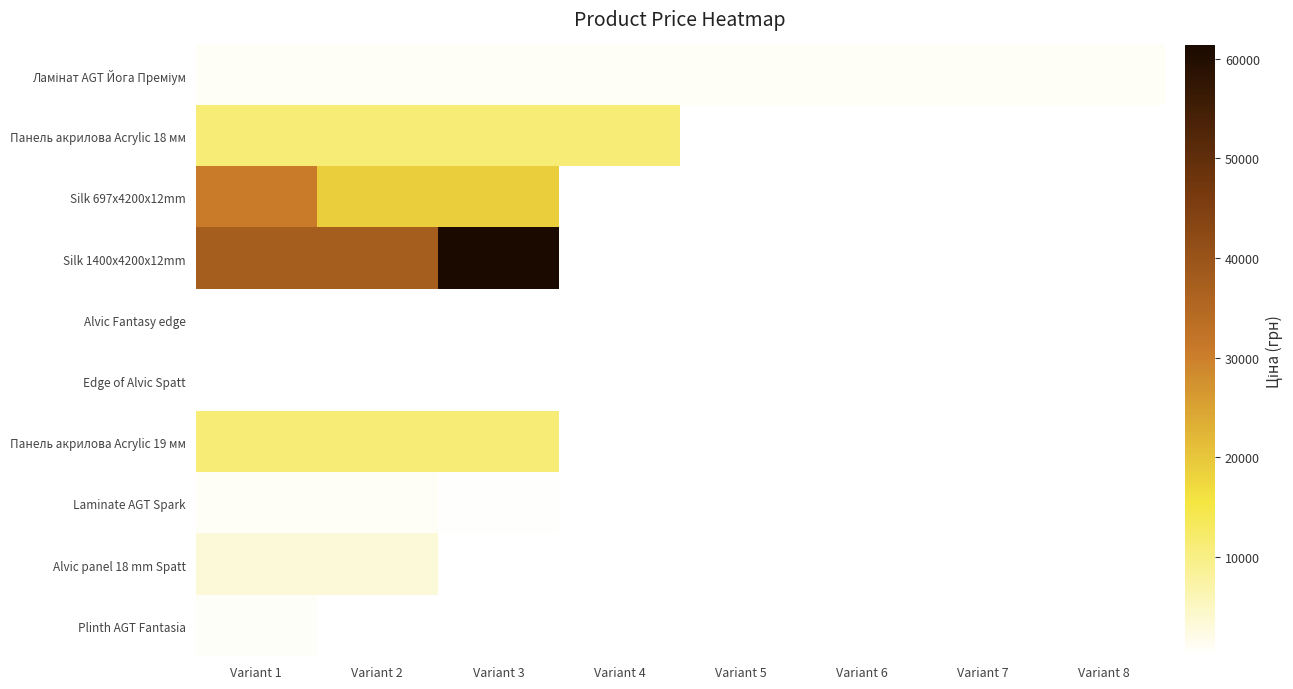

Which category has the highest value across all series?

Variant 3